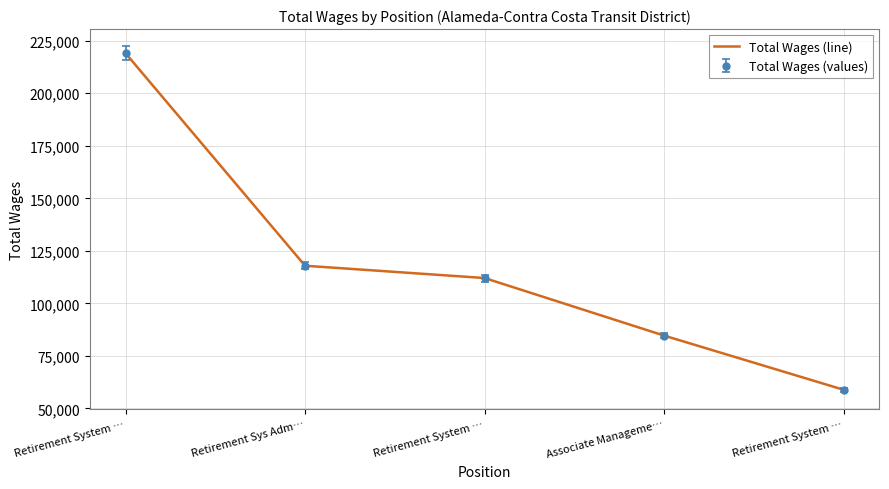

How many distinct data groups are displayed?

1